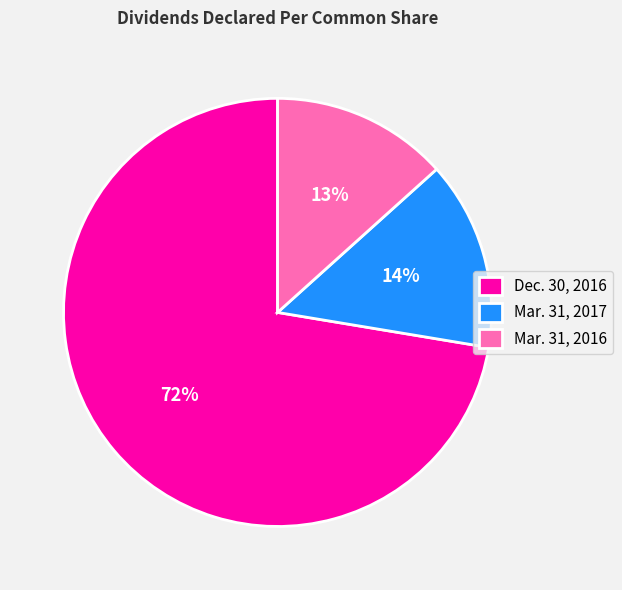

Between Mar. 31, 2017 and Dec. 30, 2016, which is larger?

Dec. 30, 2016